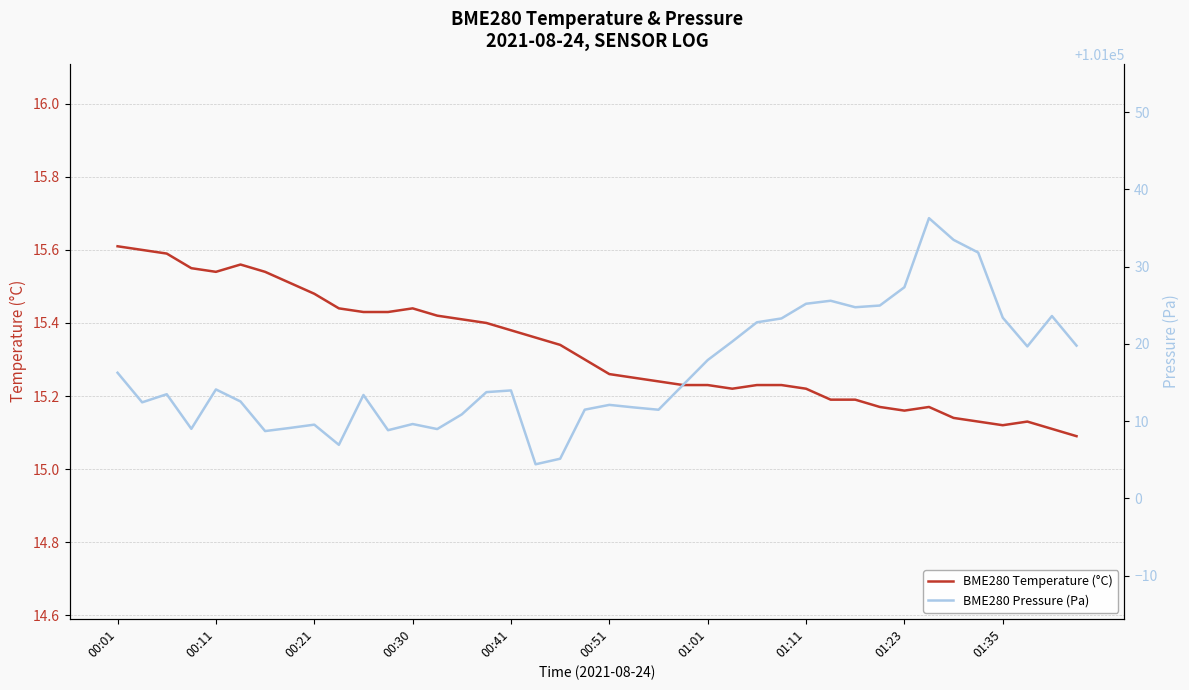

Does the chart display data point markers on the line(s)?

No